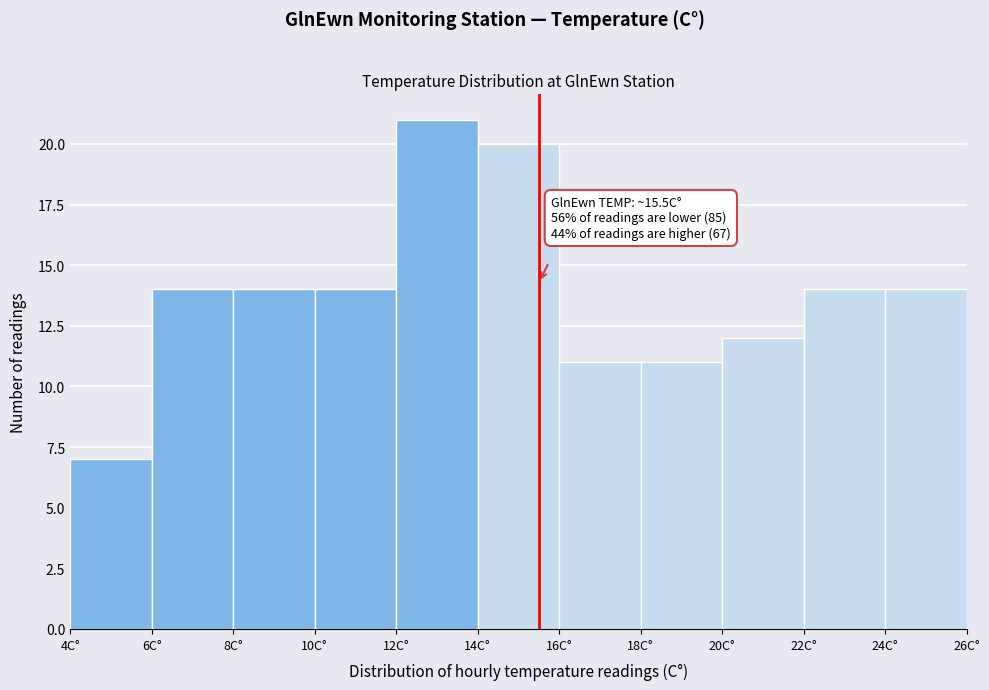

Over which range of the x-axis is the bar tallest?

12 to 14